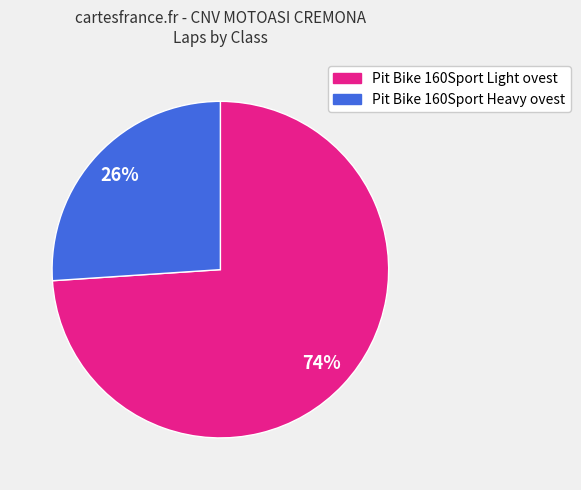

Is there a majority slice in this chart?

Yes